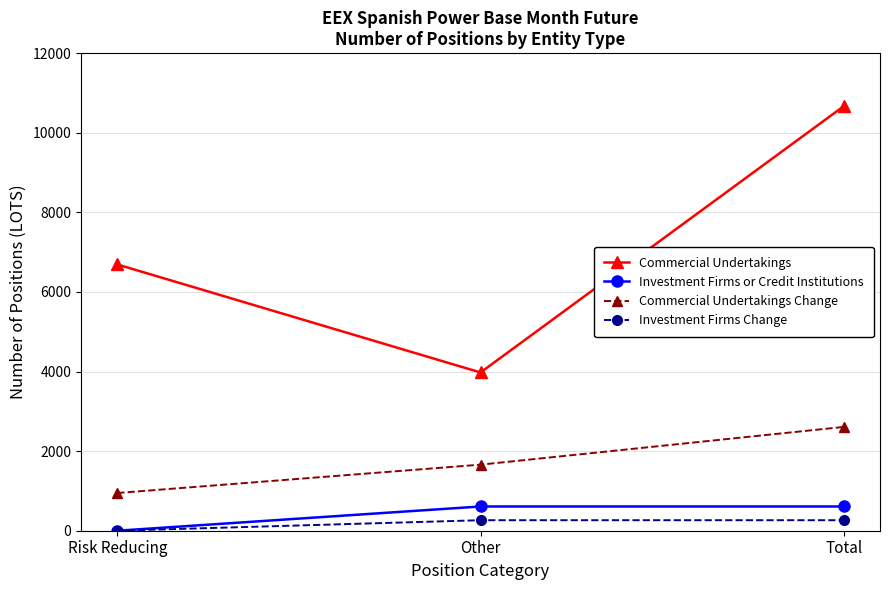

Does the chart display data point markers on the line(s)?

Yes